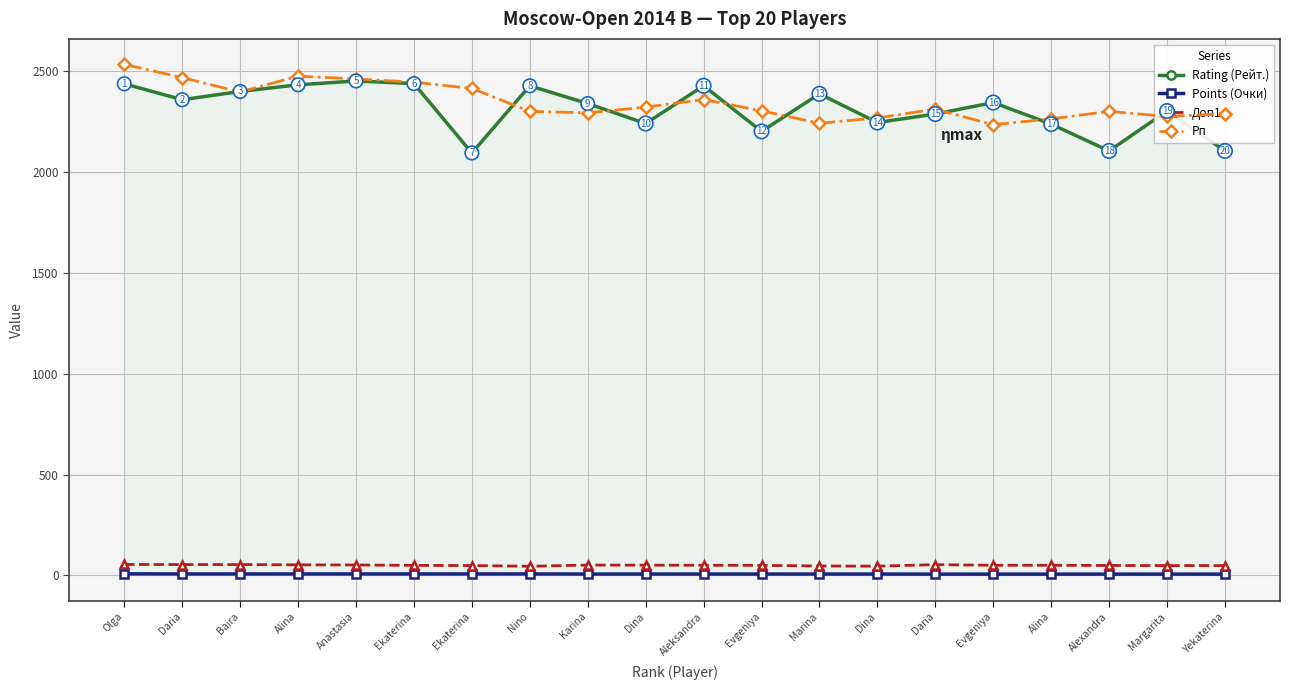

What is the difference between the highest and lowest values at Evgeniya?

2297.5